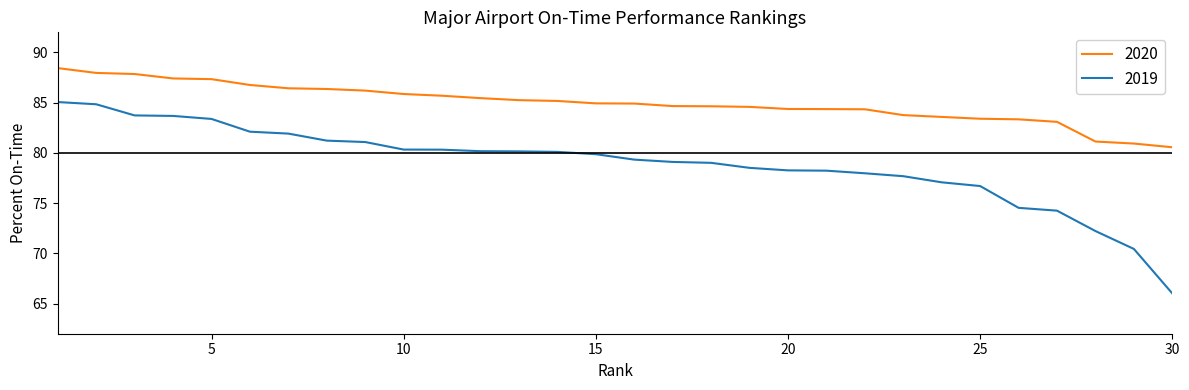

What are all the series names shown in the legend?

2020, 2019